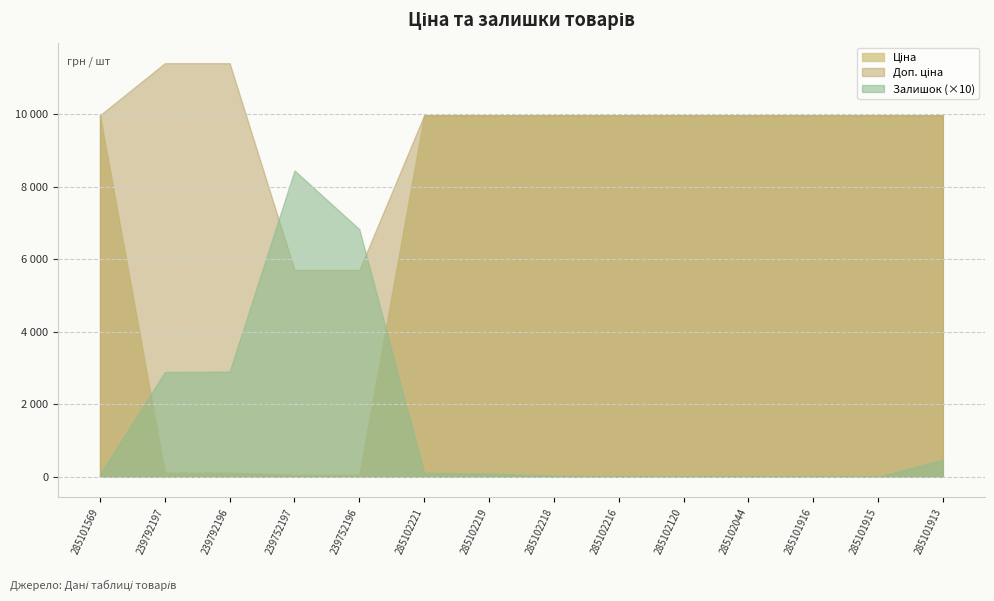

List the labels in order of Доп. ціна value, largest first.

239792197, 239792196, 285101569, 285102221, 285102219, 285102218, 285102216, 285102120, 285102044, 285101916, 285101915, 285101913, 239752197, 239752196